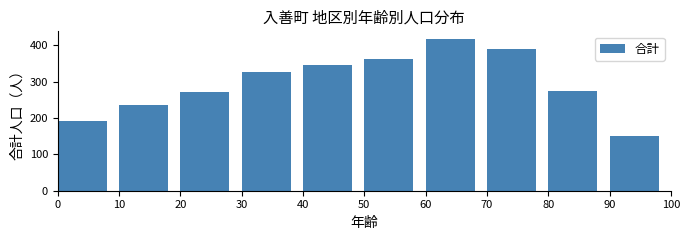

Reading right to left, extract all data points from this chart.

90=152	80=274	70=391	60=418	50=362	40=345	30=328	20=271	10=237	0=193